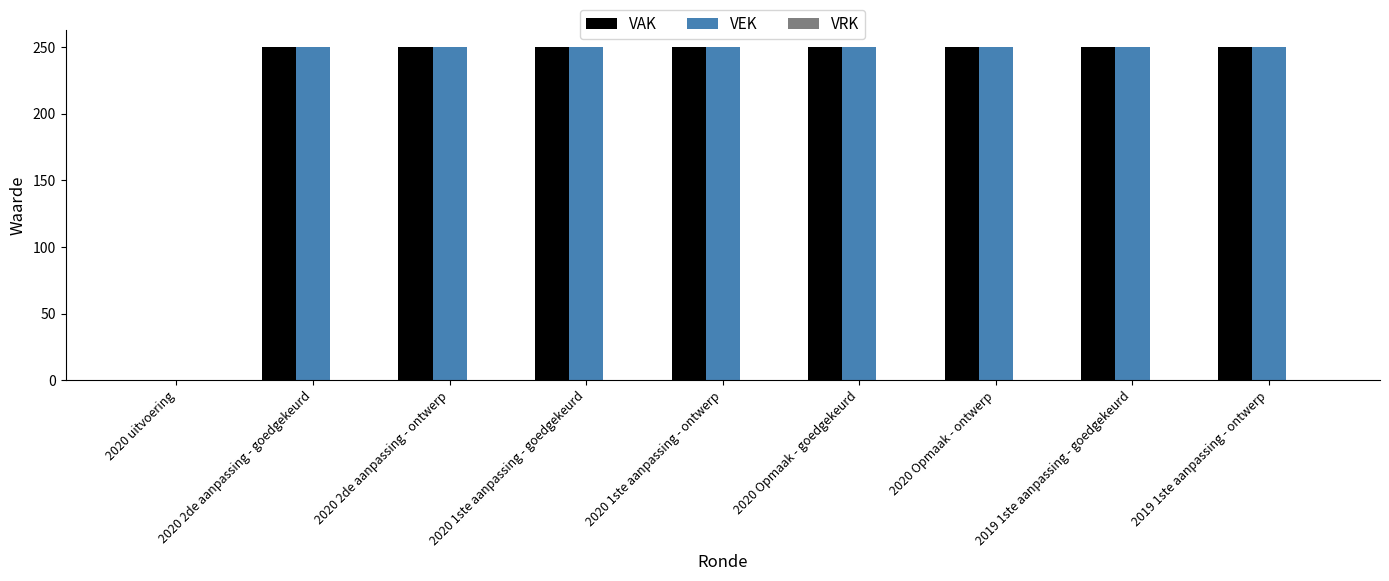

What is the sum of the VAK values at 2020 2de aanpassing - ontwerp and 2020 Opmaak - ontwerp?

500